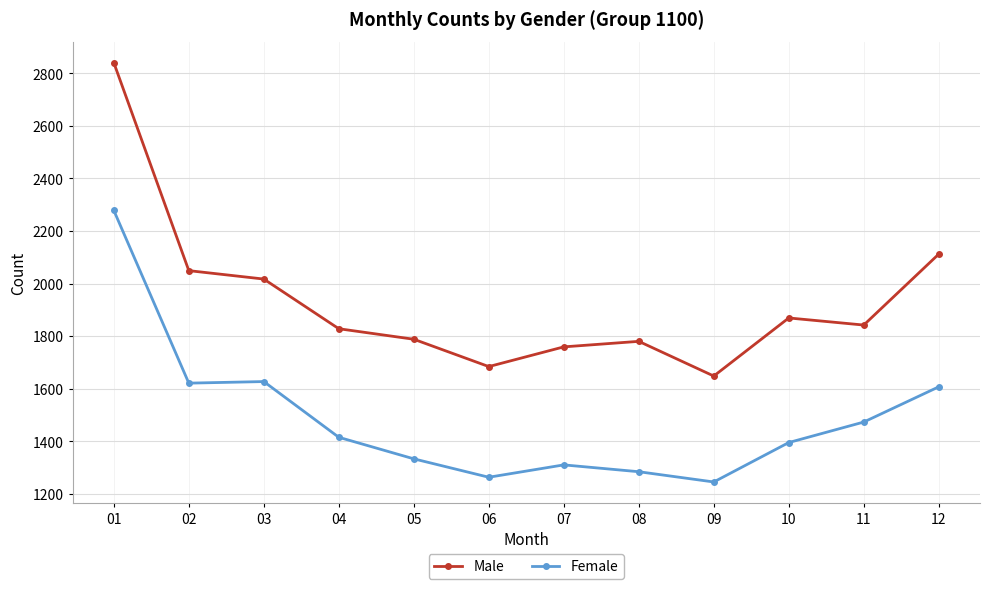

What is the highest value of the Male series?

2840